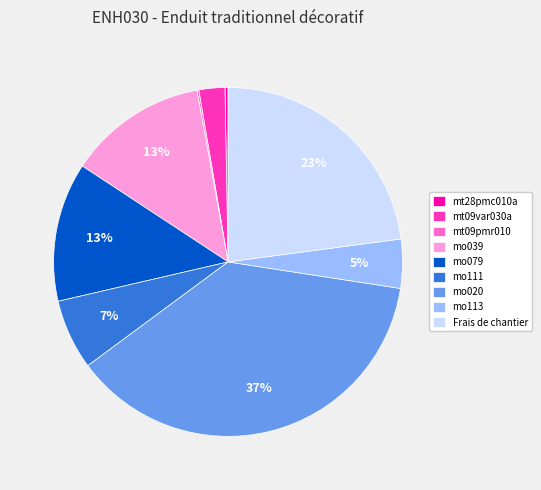

Which slice is the largest?

mo020